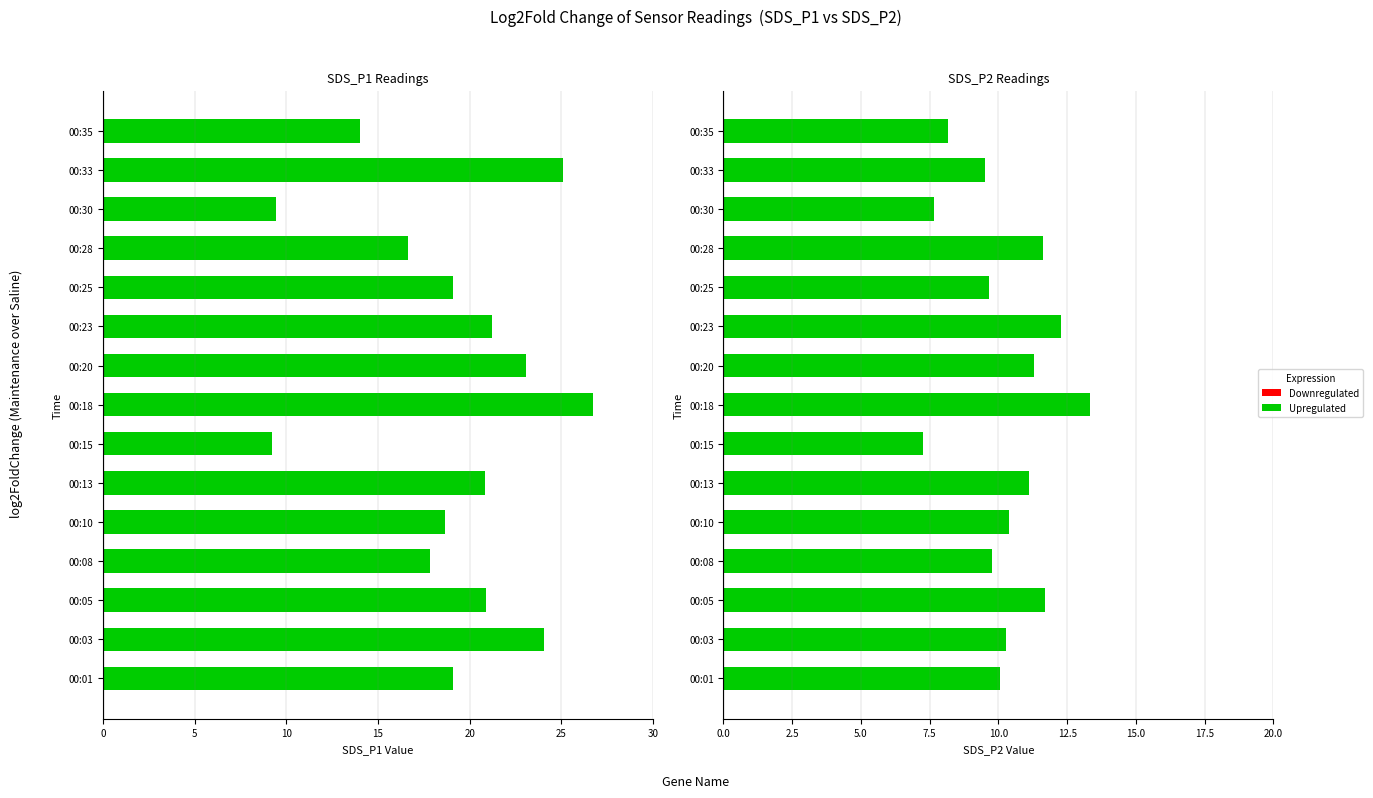

At how many categories does at least one series exceed 11?

13